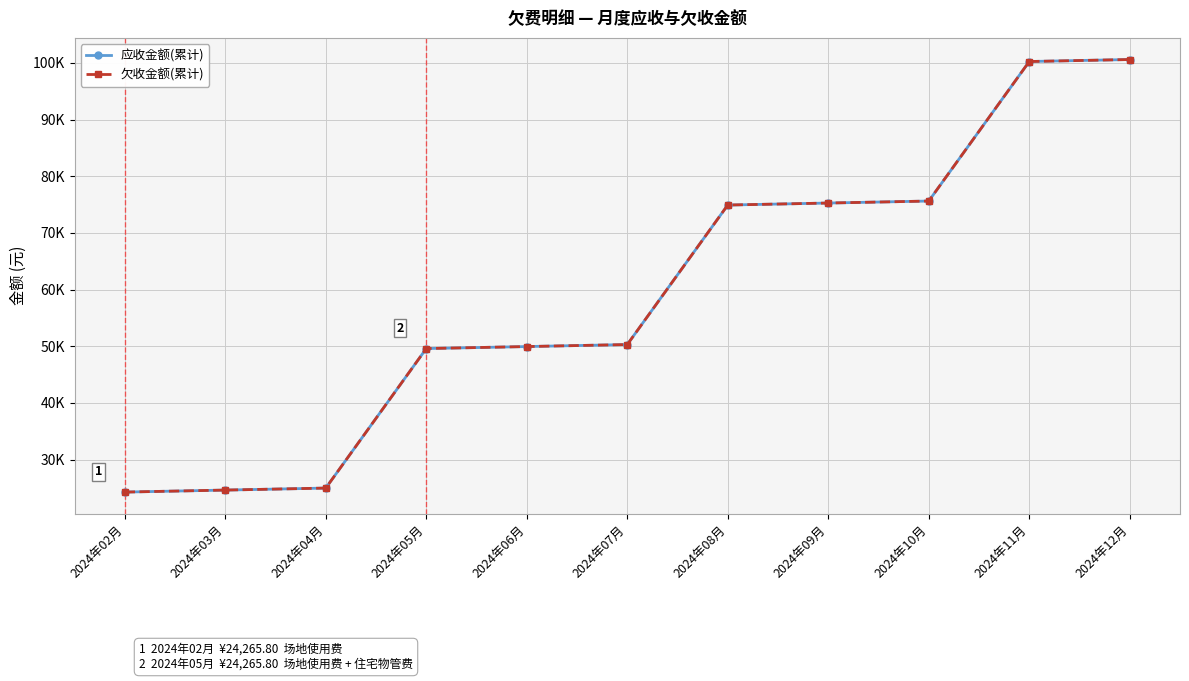

Does the chart have visible grid lines?

Yes